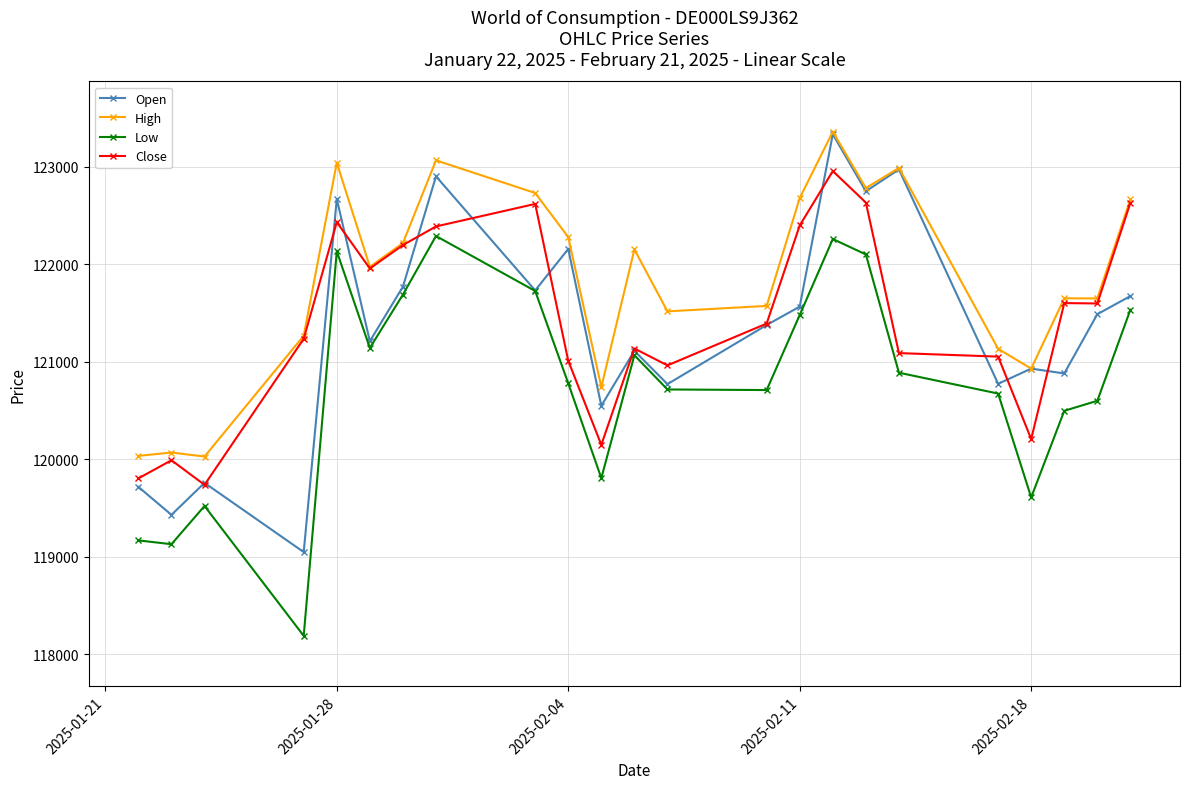

True or false: Open has more than 0 interior local peaks.

True